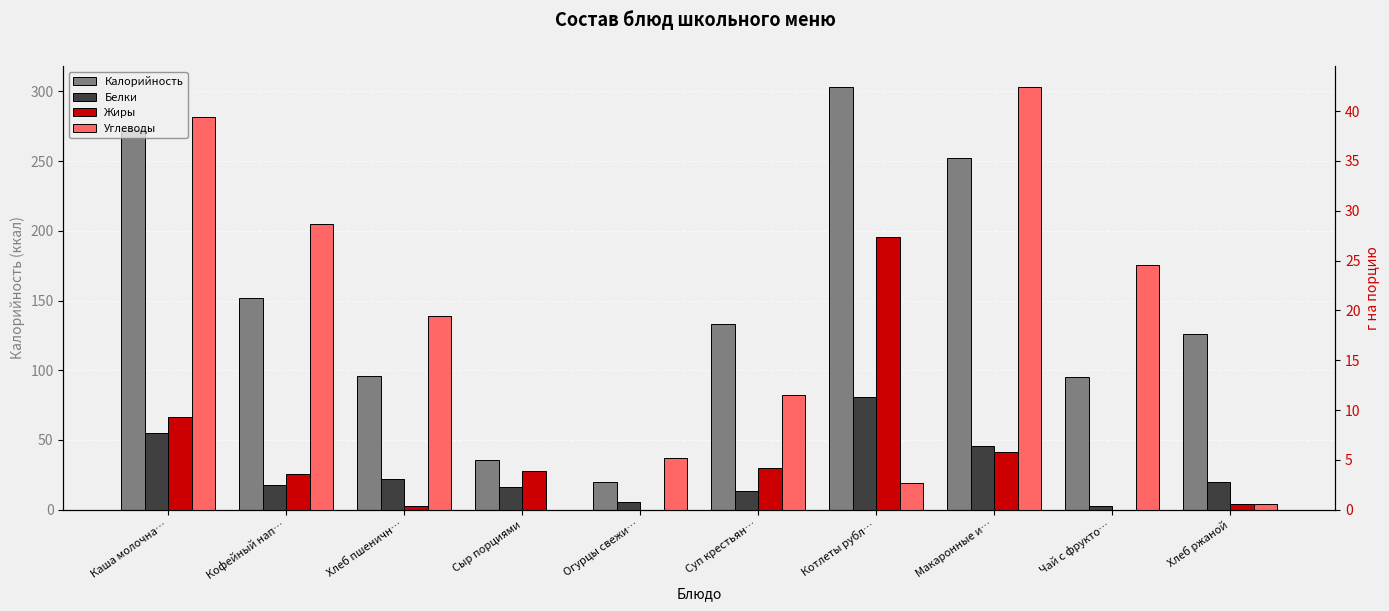

What is the spread (max minus min) of values at Макаронные и…?

246.2